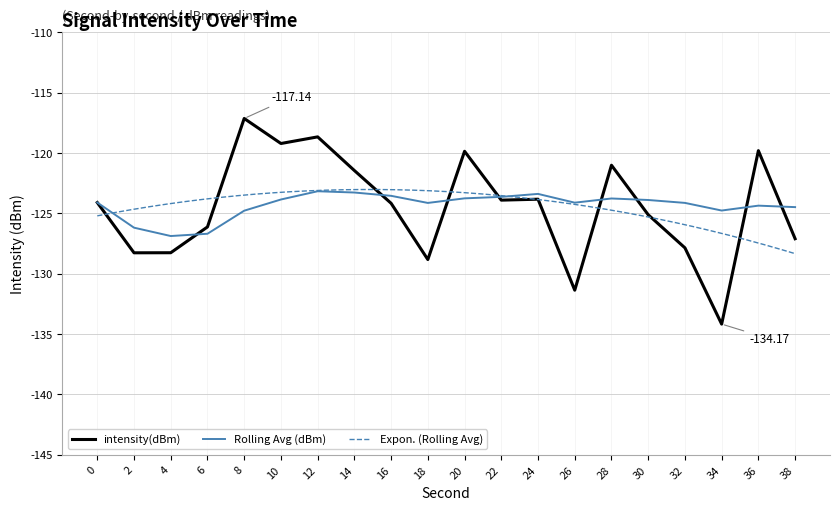

Is the value of intensity(dBm) at 8 greater than the value of Rolling Avg (dBm) at 12?

Yes